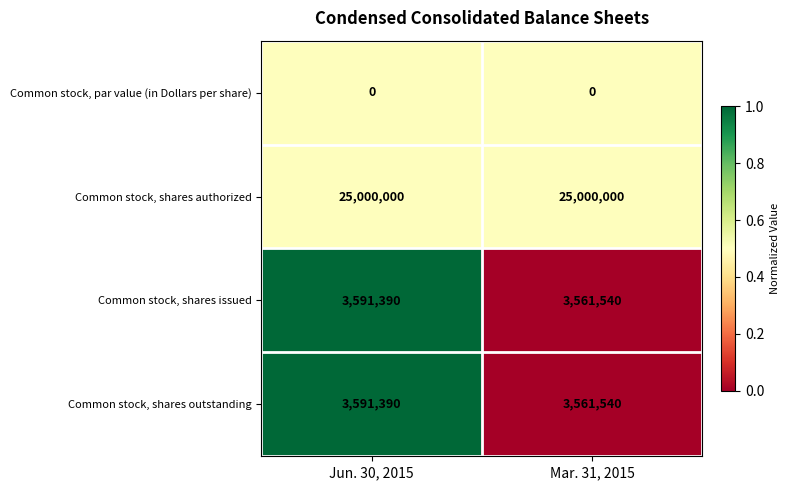

At which category is the sum across all series the highest?

Jun. 30, 2015